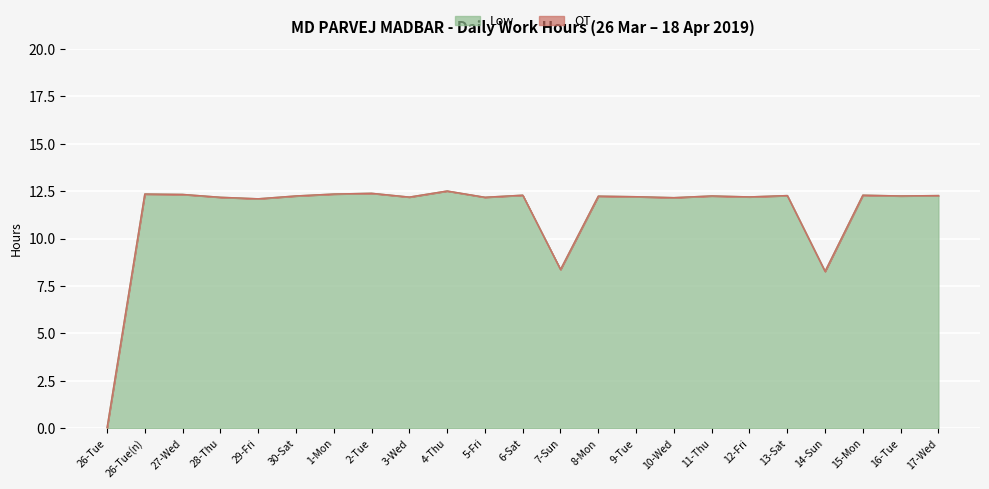

What is the sum of the values at 2-Tue and 5-Fri?

24.6